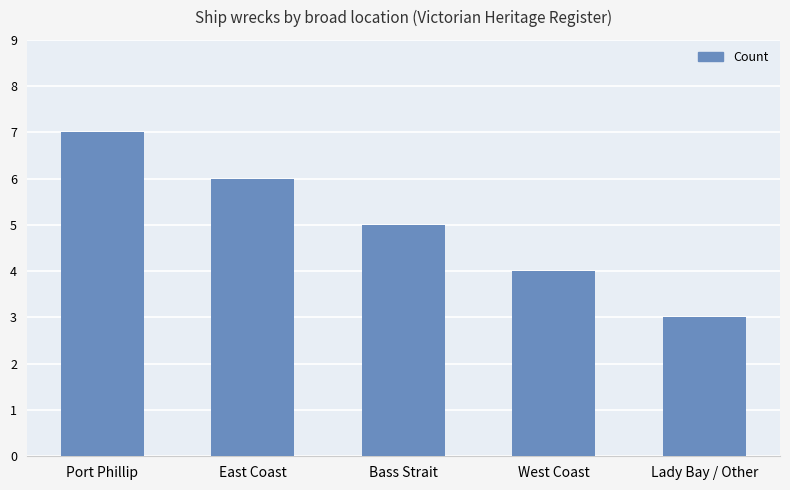

What is the difference between the values at East Coast and Port Phillip?

1